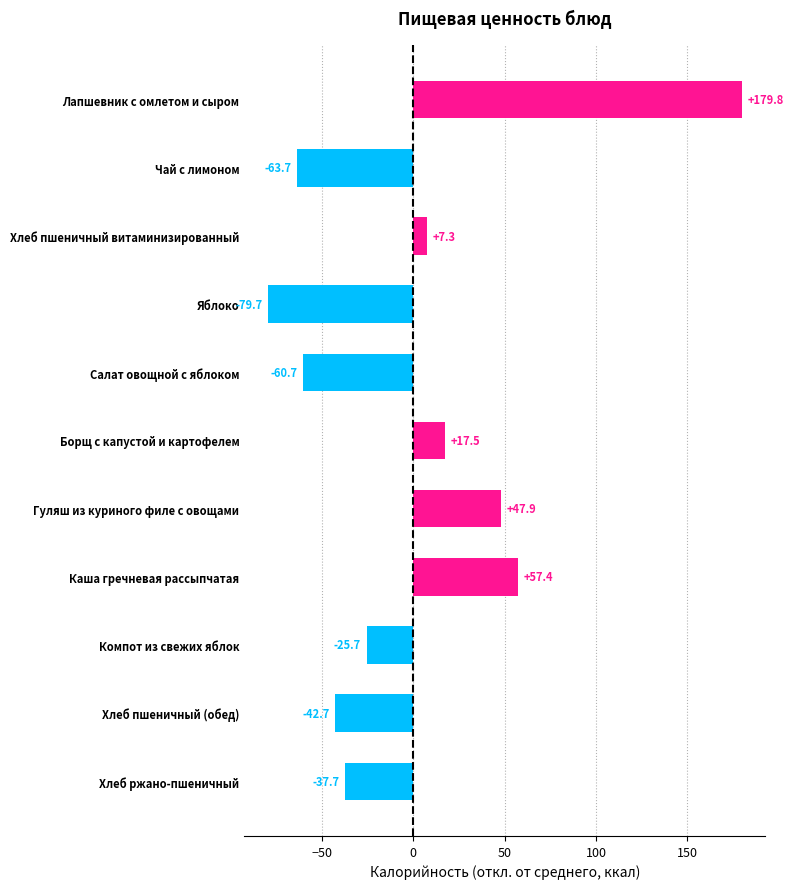

Which category has the lowest value across all series?

Яблоко